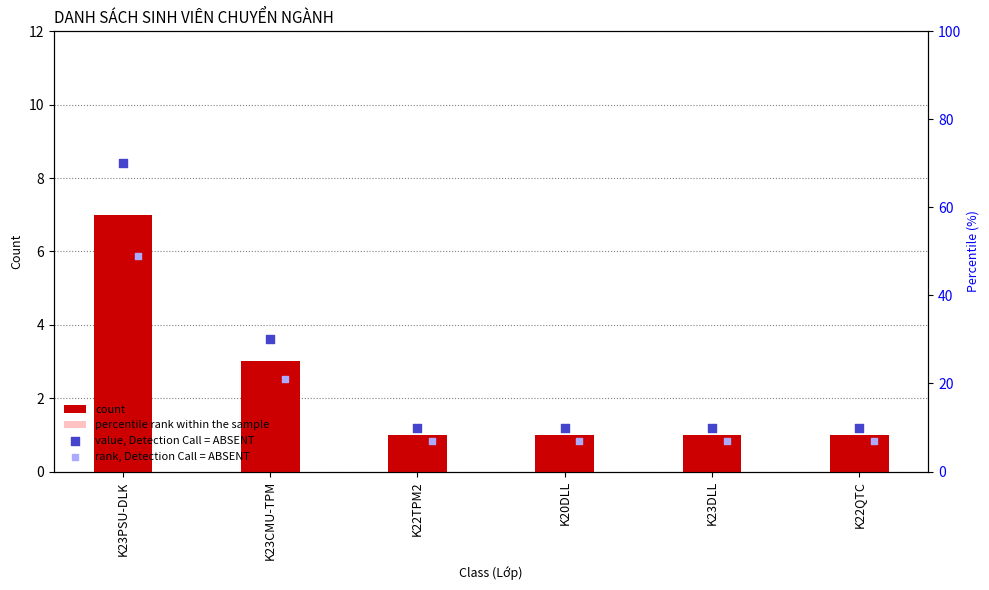

Which series has the largest Y range (max minus min)?

value, Detection Call = ABSENT